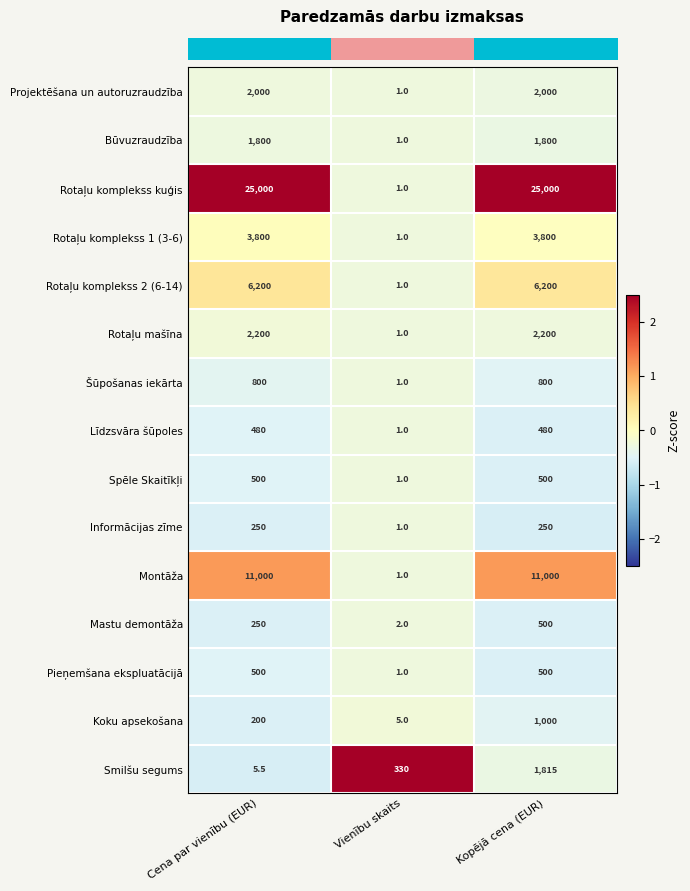

How many categories are shown in the chart?

3